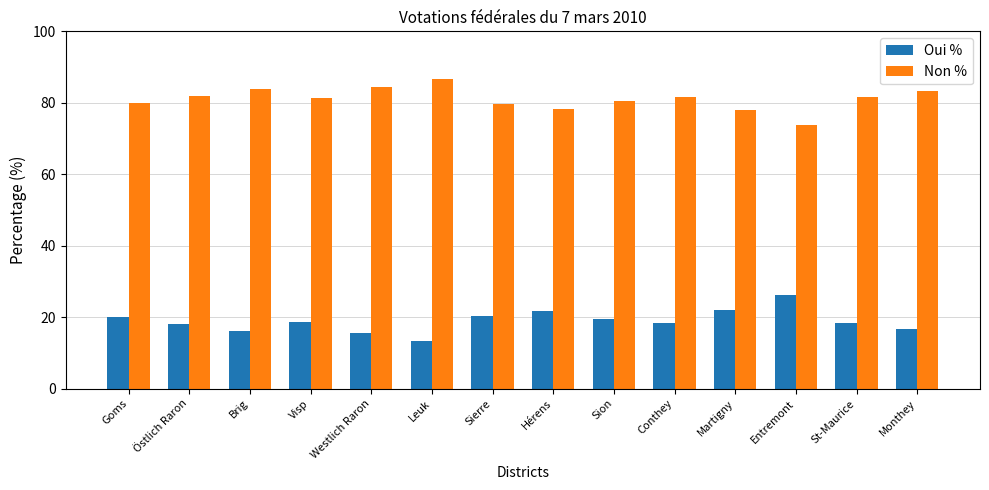

At which category does the chart reach its minimum across all series?

Leuk